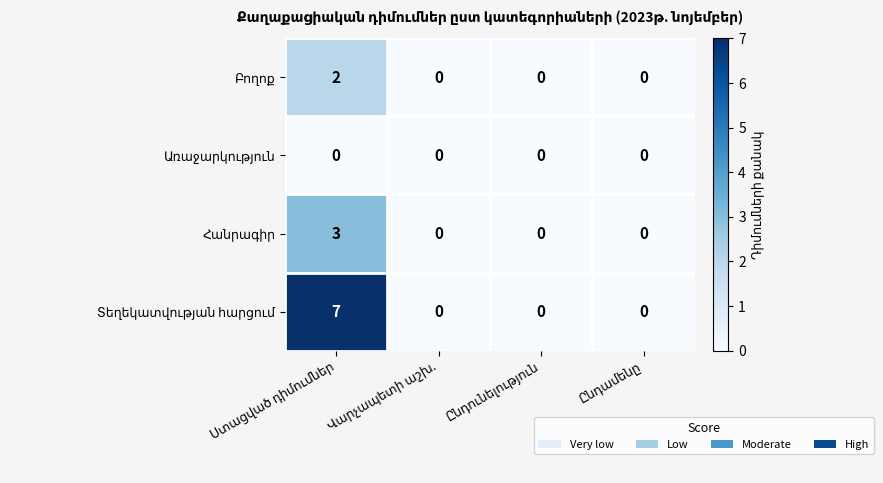

What is the maximum value shown in the chart?

7